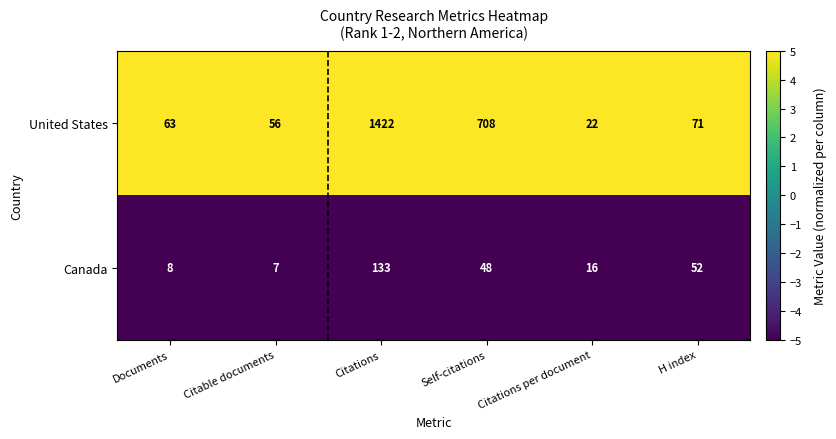

Which category has the lowest value in the Canada series?

Citable documents